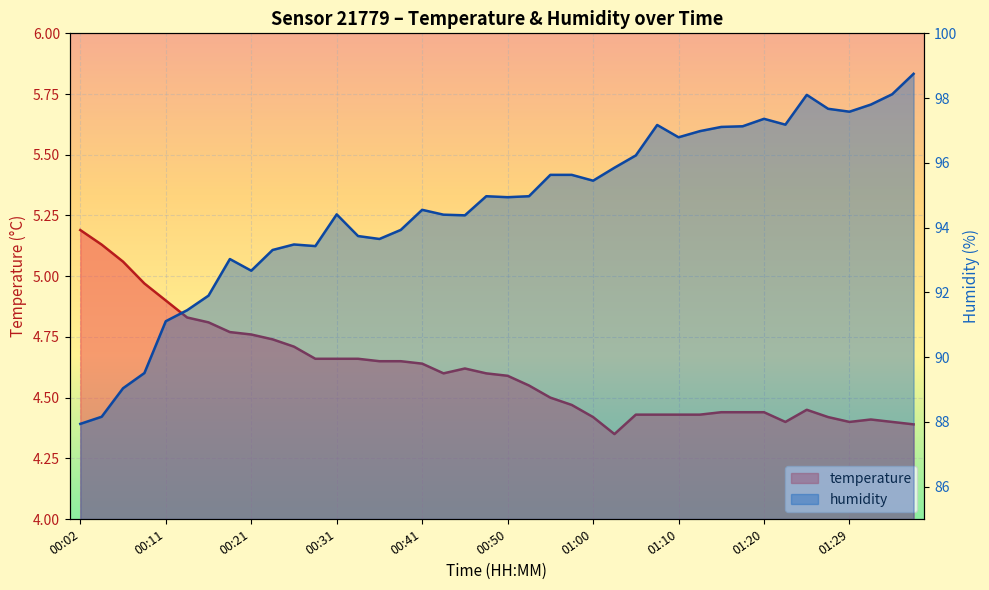

Between 01:07 and 01:10, which series saw the biggest shift?

humidity